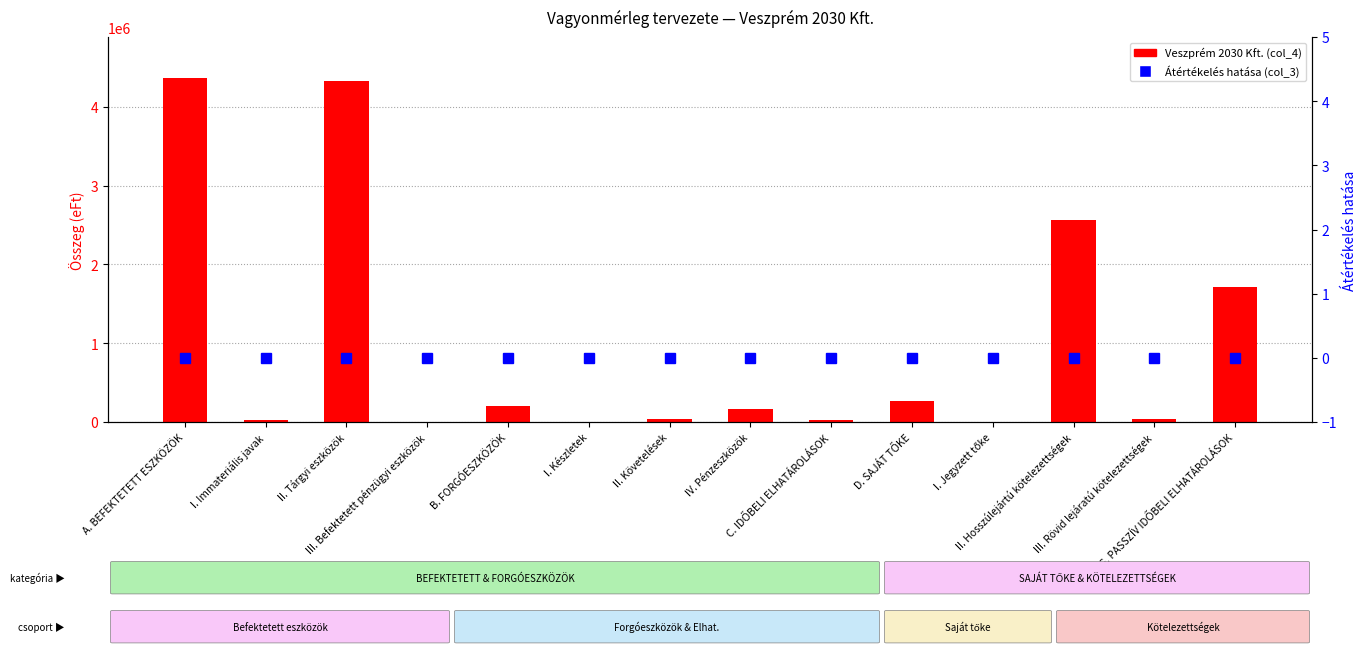

What is the sum of the Veszprém 2030 Kft. (col_4) values at II. Hosszúlejártú kötelezettségek and IV. Pénzeszközök?

2731631